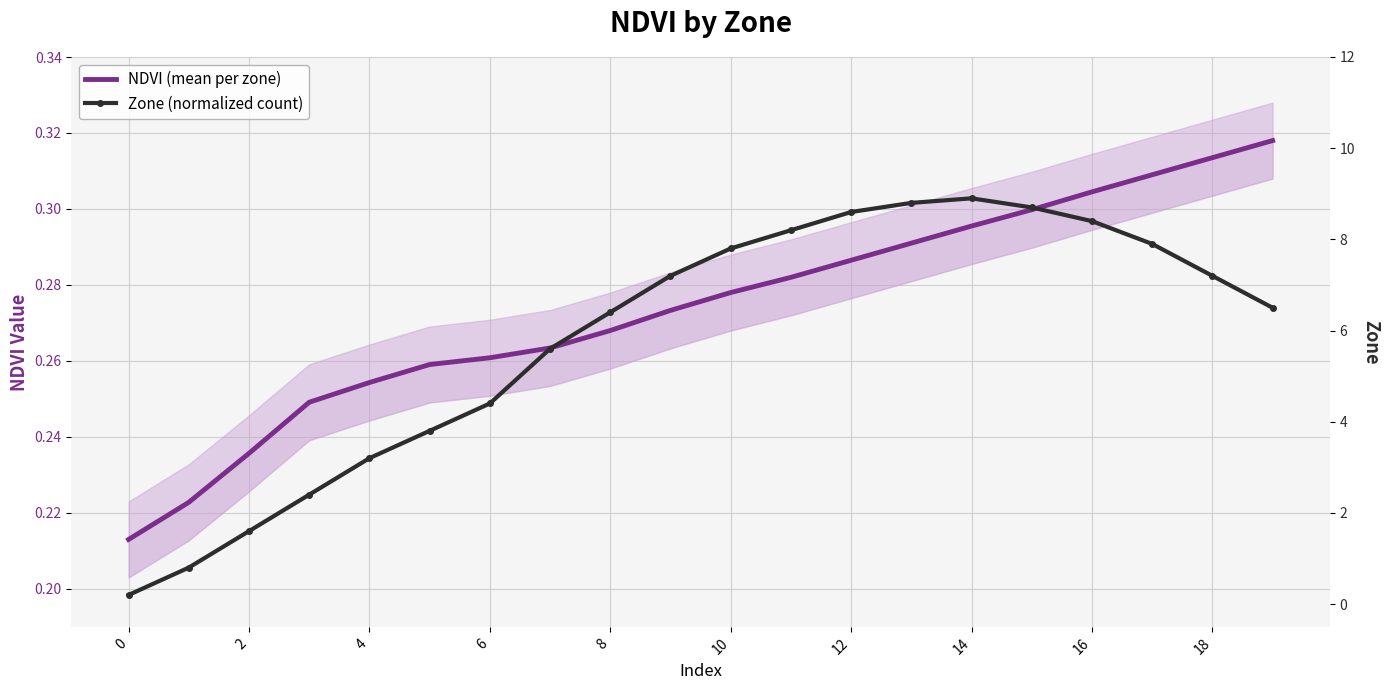

Which series has the widest spread of values?

Zone (normalized count)